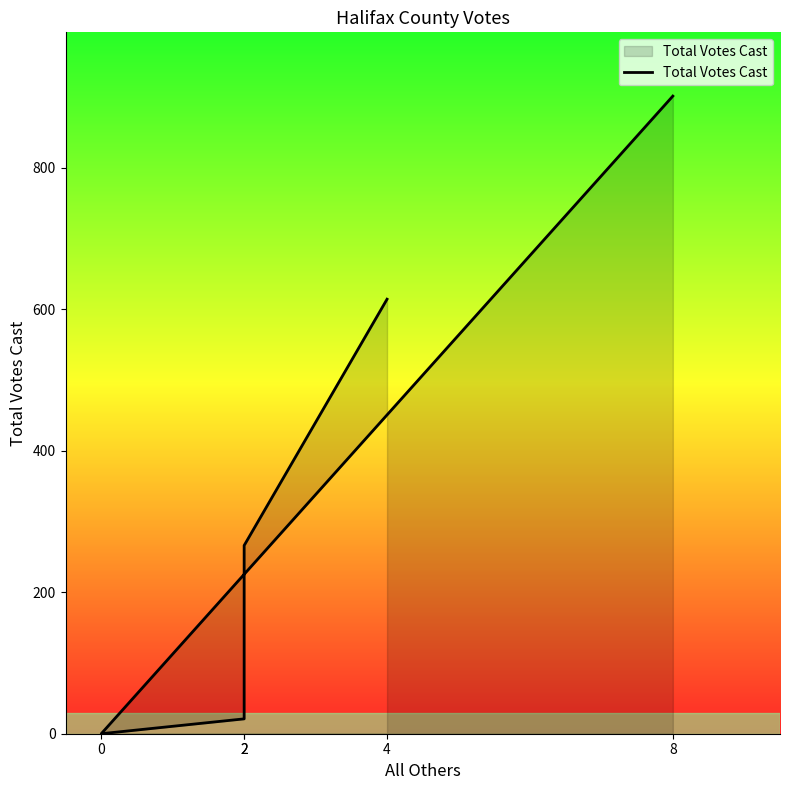

What is the sum of the values at 2 and 8?

1167